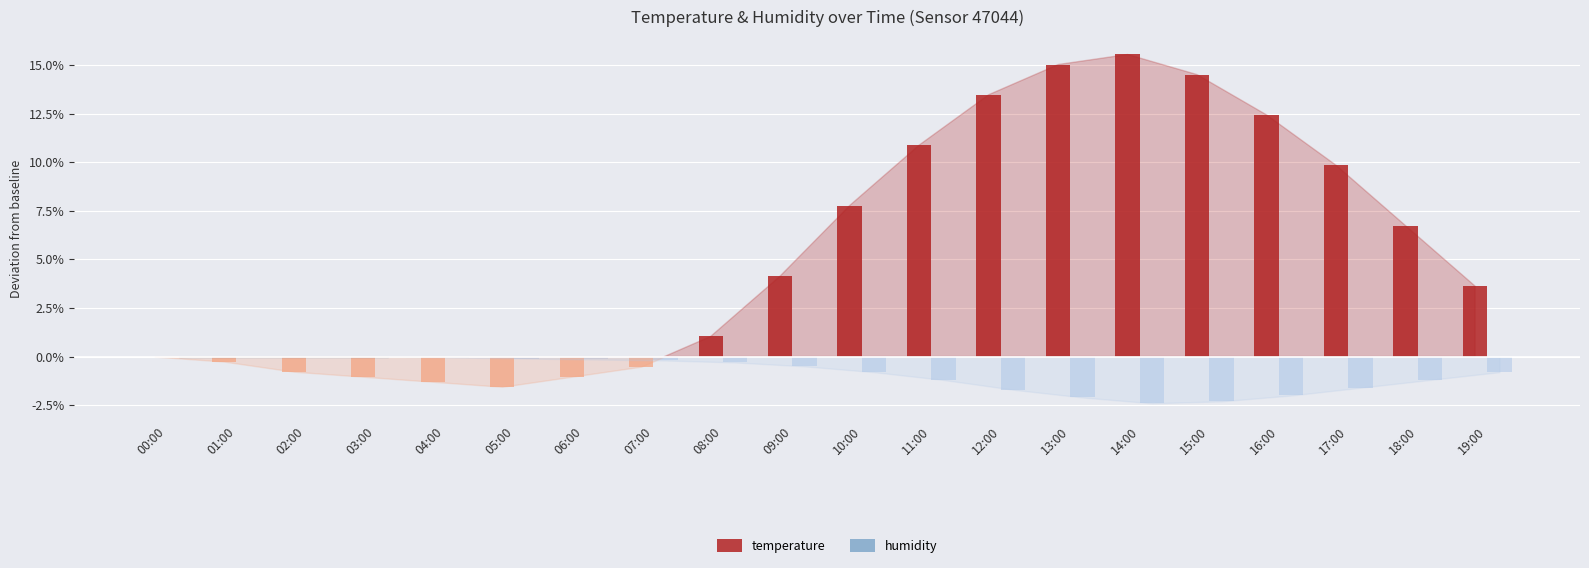

At which category is the sum across all series the highest?

14:00